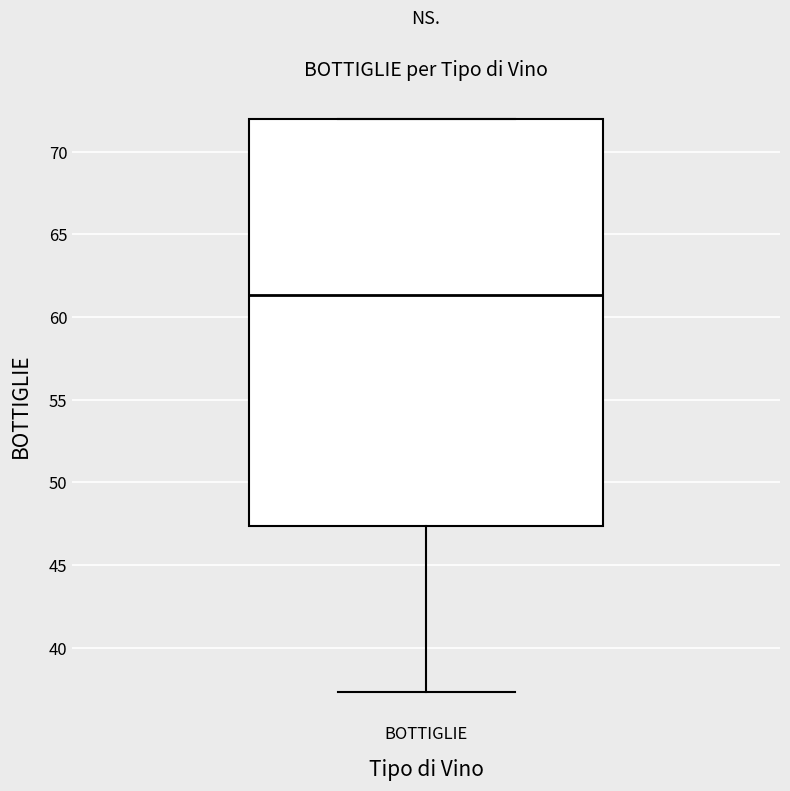

Where does the median line of the box for BOTTIGLIE sit on the y-axis? The values are not printed on the chart, so give them approximately, as read against the axis.

61.5